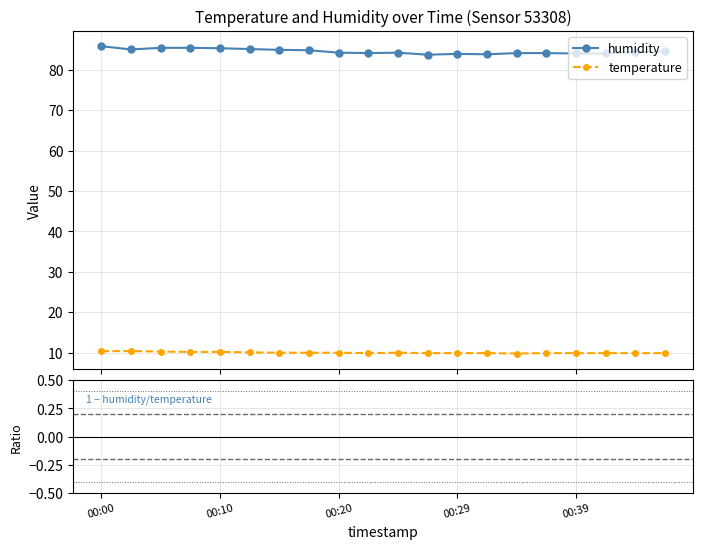

True or false: humidity and temperature cross at least once.

False